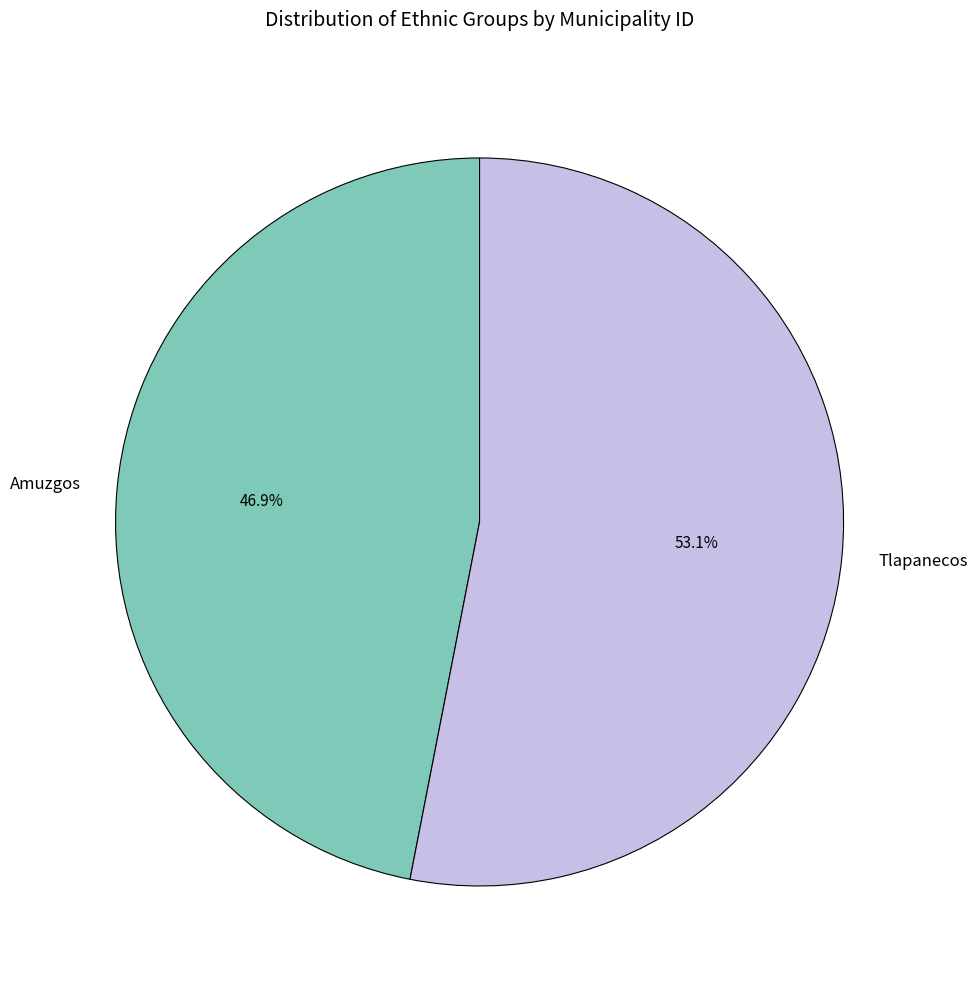

How much of the chart is everything except Tlapanecos?

46.9%